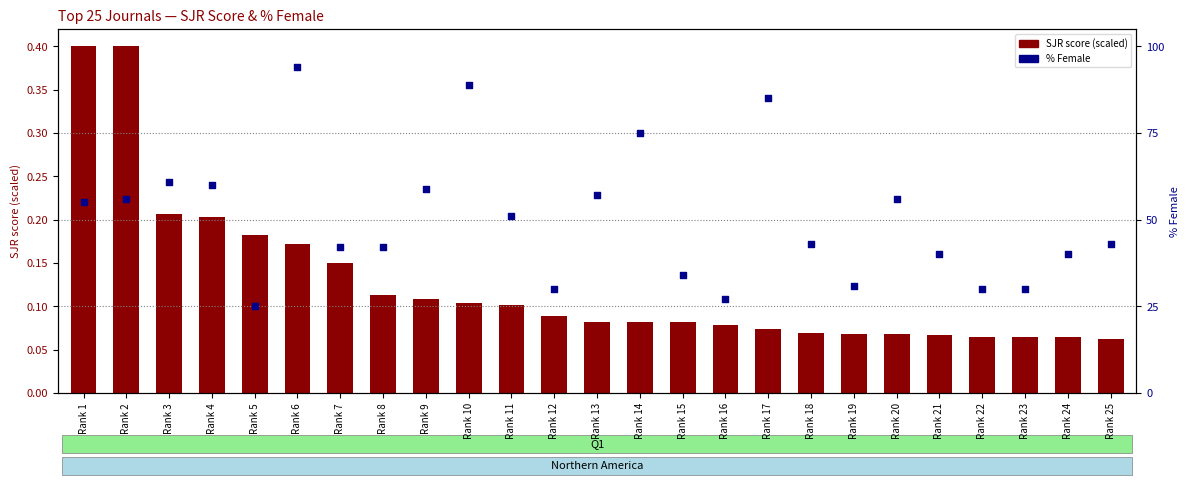

Which series has the largest Y range (max minus min)?

% Female